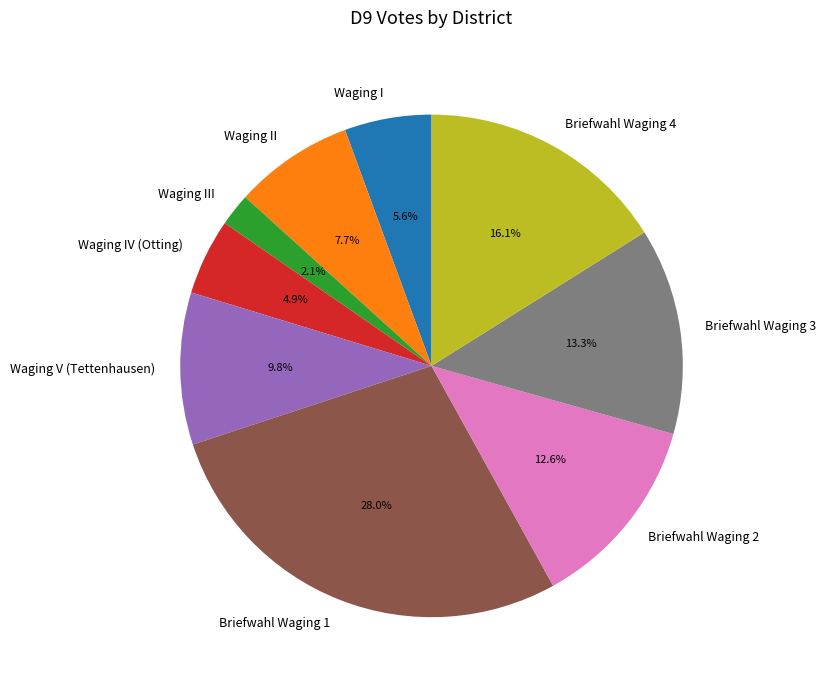

Is there any slice that represents more than half of the pie?

No